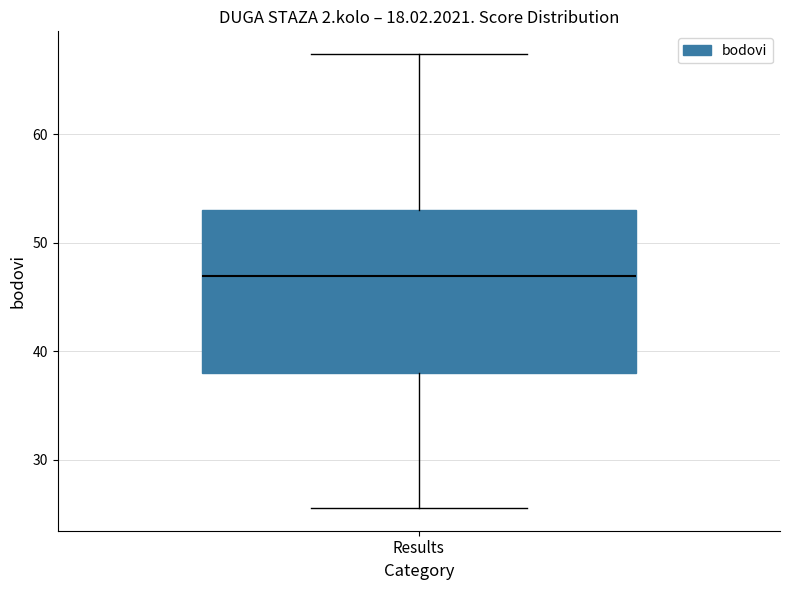

Read this box plot against the y-axis: the position of the median line, the range covered by the box, and the ends of both whiskers. The values are not printed on the chart, so give them approximately, as read against the axis.

median 47, box 38 to 53, whiskers 26 to 67